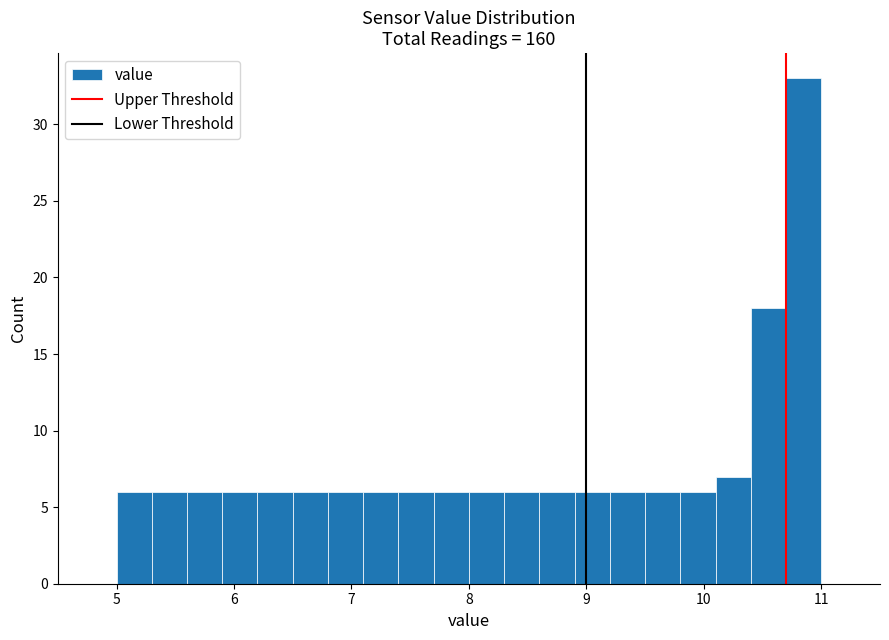

Read against the x-axis, roughly where is the centre of the tallest bar?

10.9